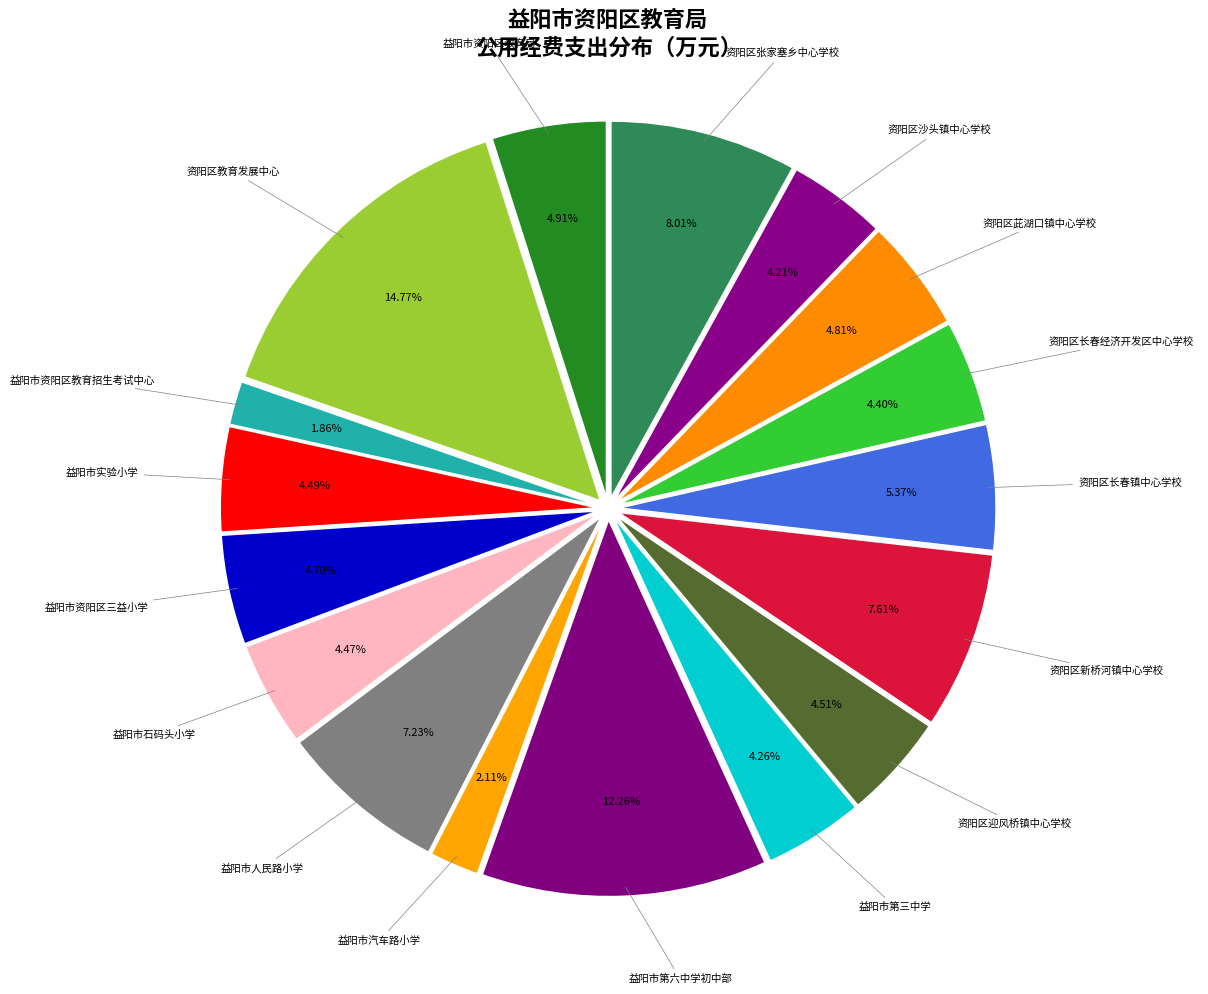

True or false: 益阳市石码头小学 accounts for 4% of the total.

True